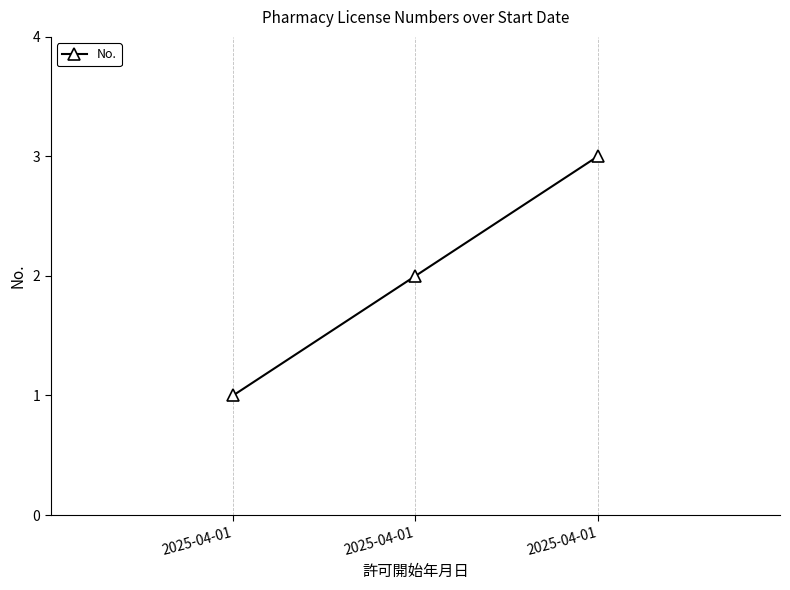

Is this an area chart (filled region under the line)?

No